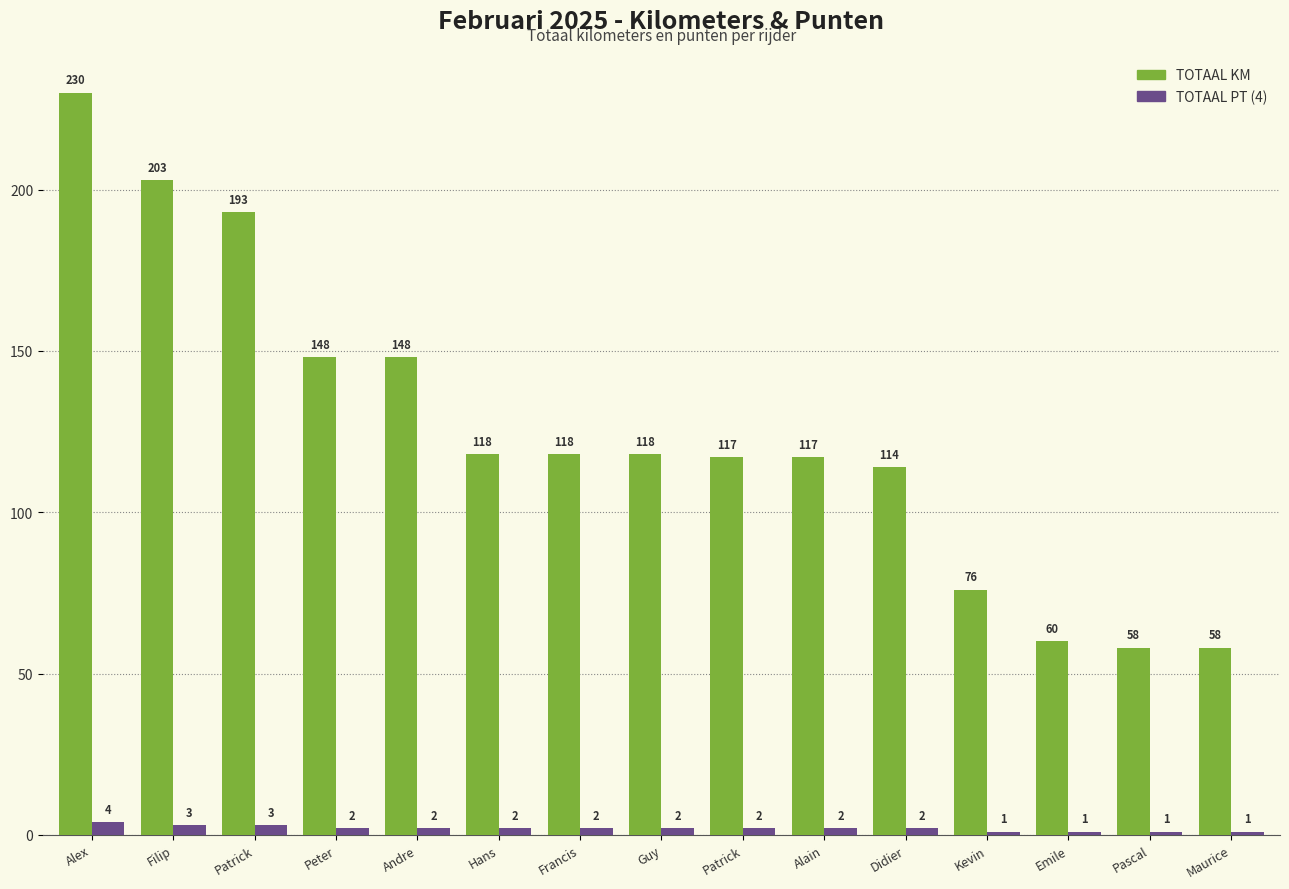

Reading left to right, transcribe all the data shown in this chart.

TOTAAL KM: 230	203	193	148	148	118	118	118	117	117	114	76	60	58	58
TOTAAL PT (4): 4	3	3	2	2	2	2	2	2	2	2	1	1	1	1